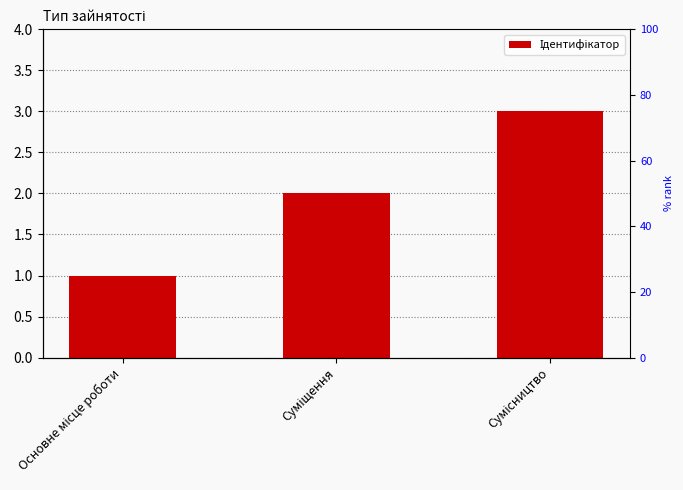

Between Сумісництво and Суміщення, which is larger?

Сумісництво